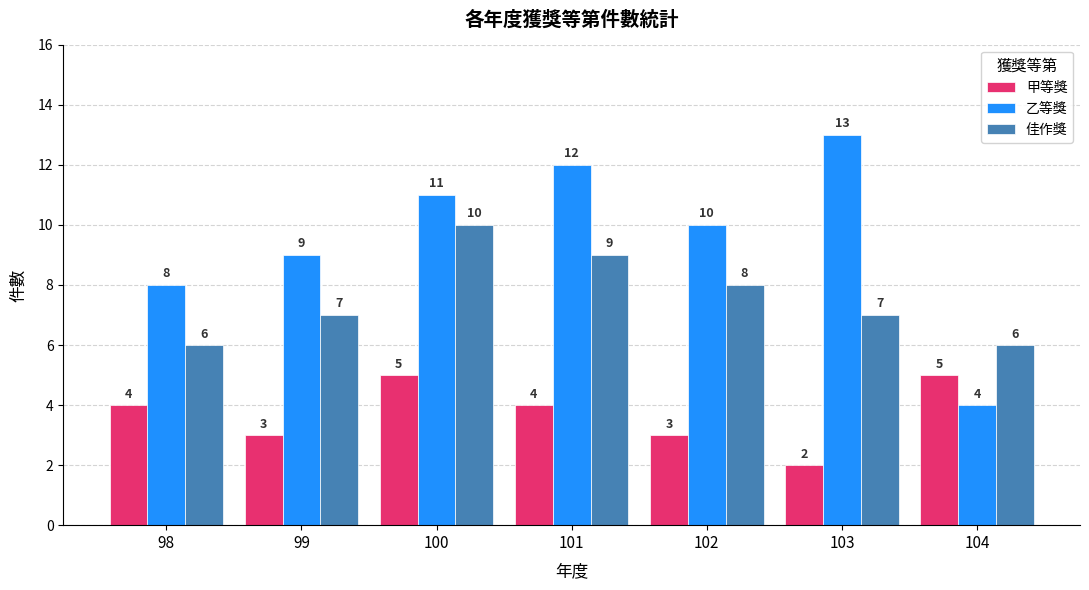

At how many categories does at least one series exceed 7?

6